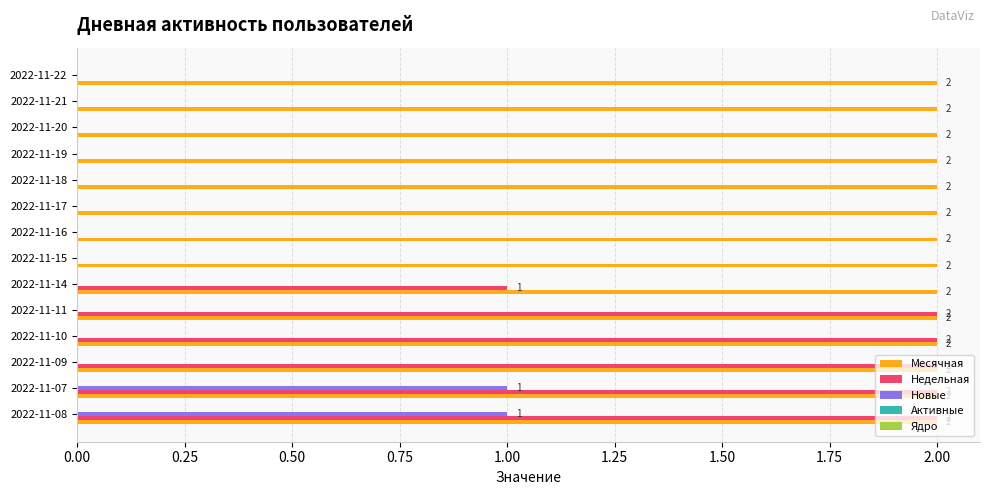

What is the sum of all Недельная values?

11